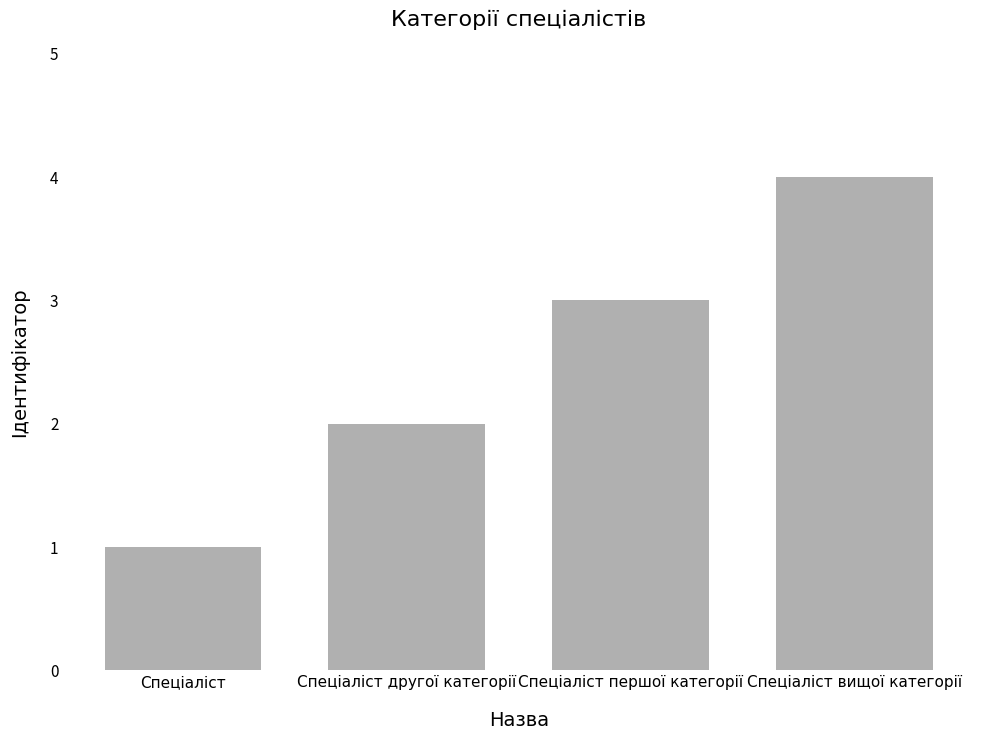

Approximately how many times larger is the value at Спеціаліст другої категорії compared to Спеціаліст?

2.0